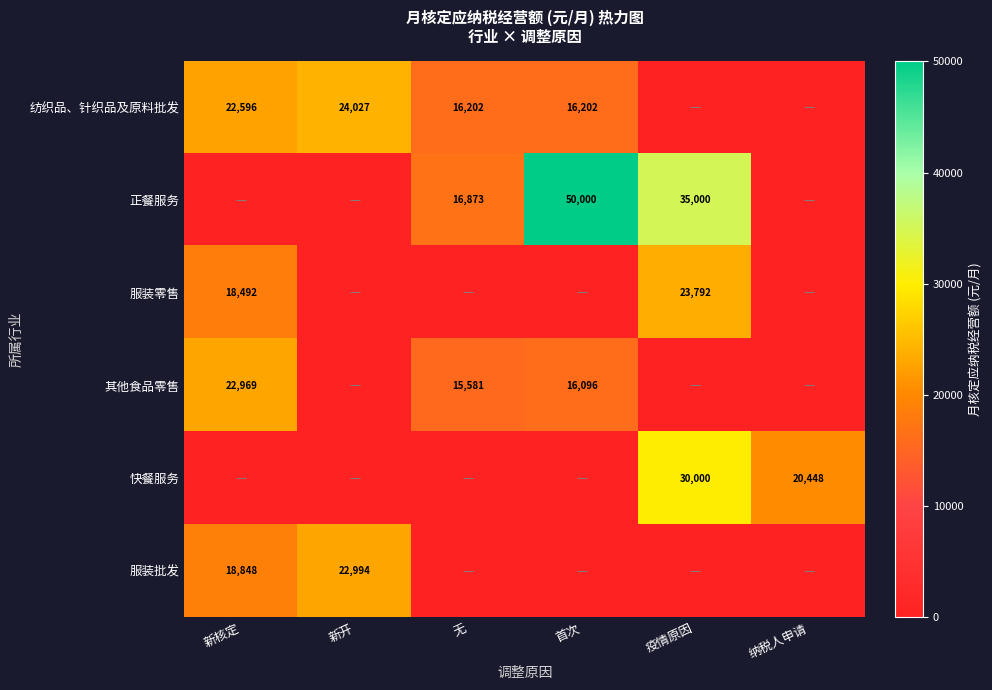

The 服装批发 series shows 9420 at 新开. True or false?

False